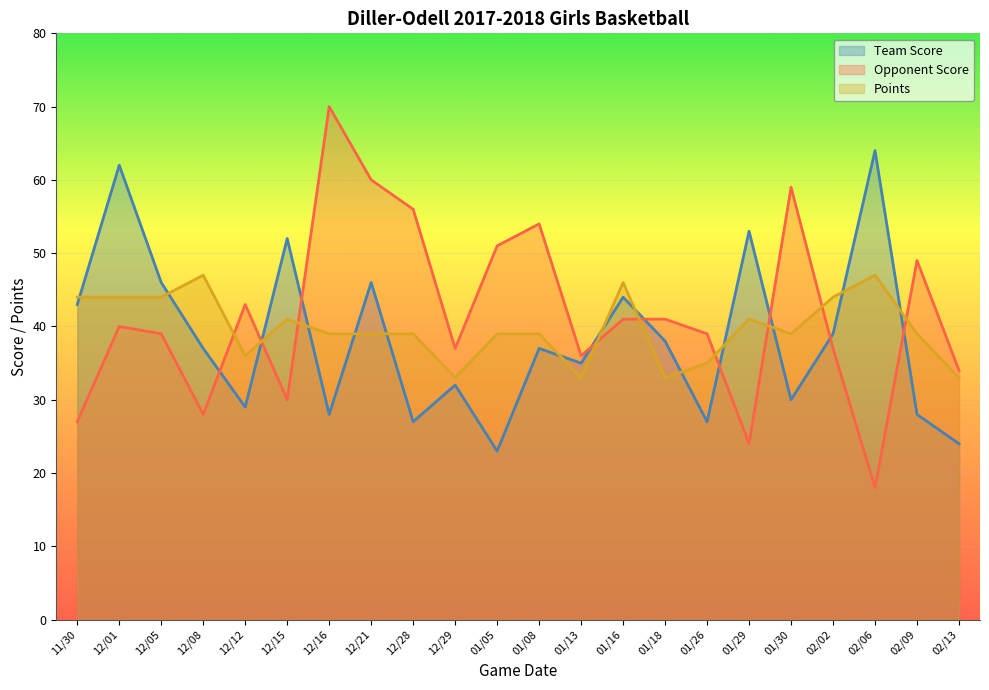

Rank the series by their average value, from lowest to highest.

Team Score, Points, Opponent Score